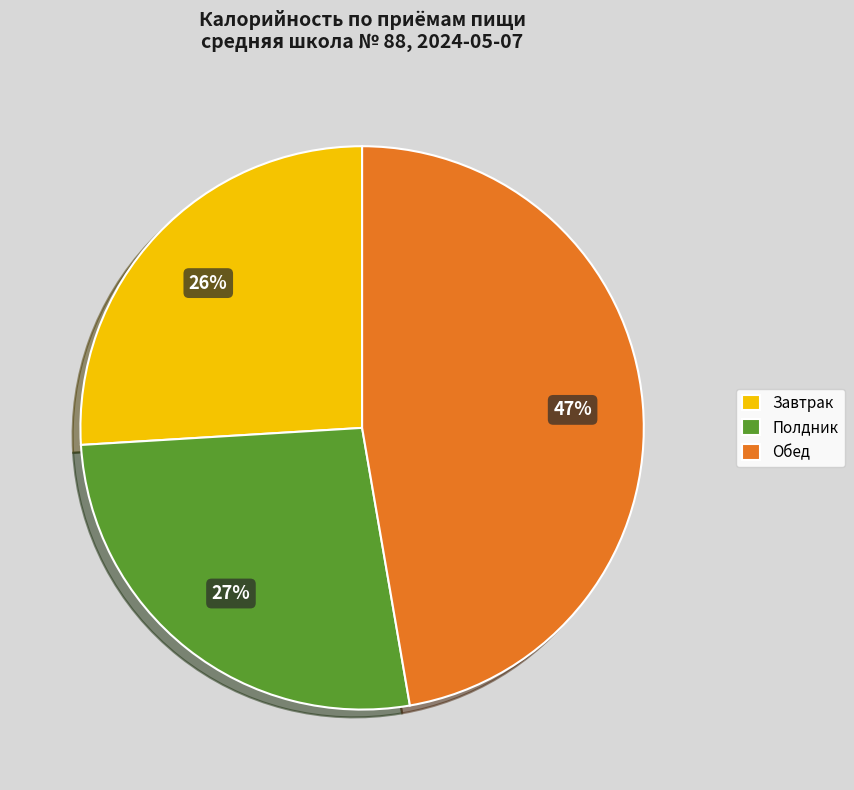

What is the ratio of the value at Полдник to the value at Обед?

0.6